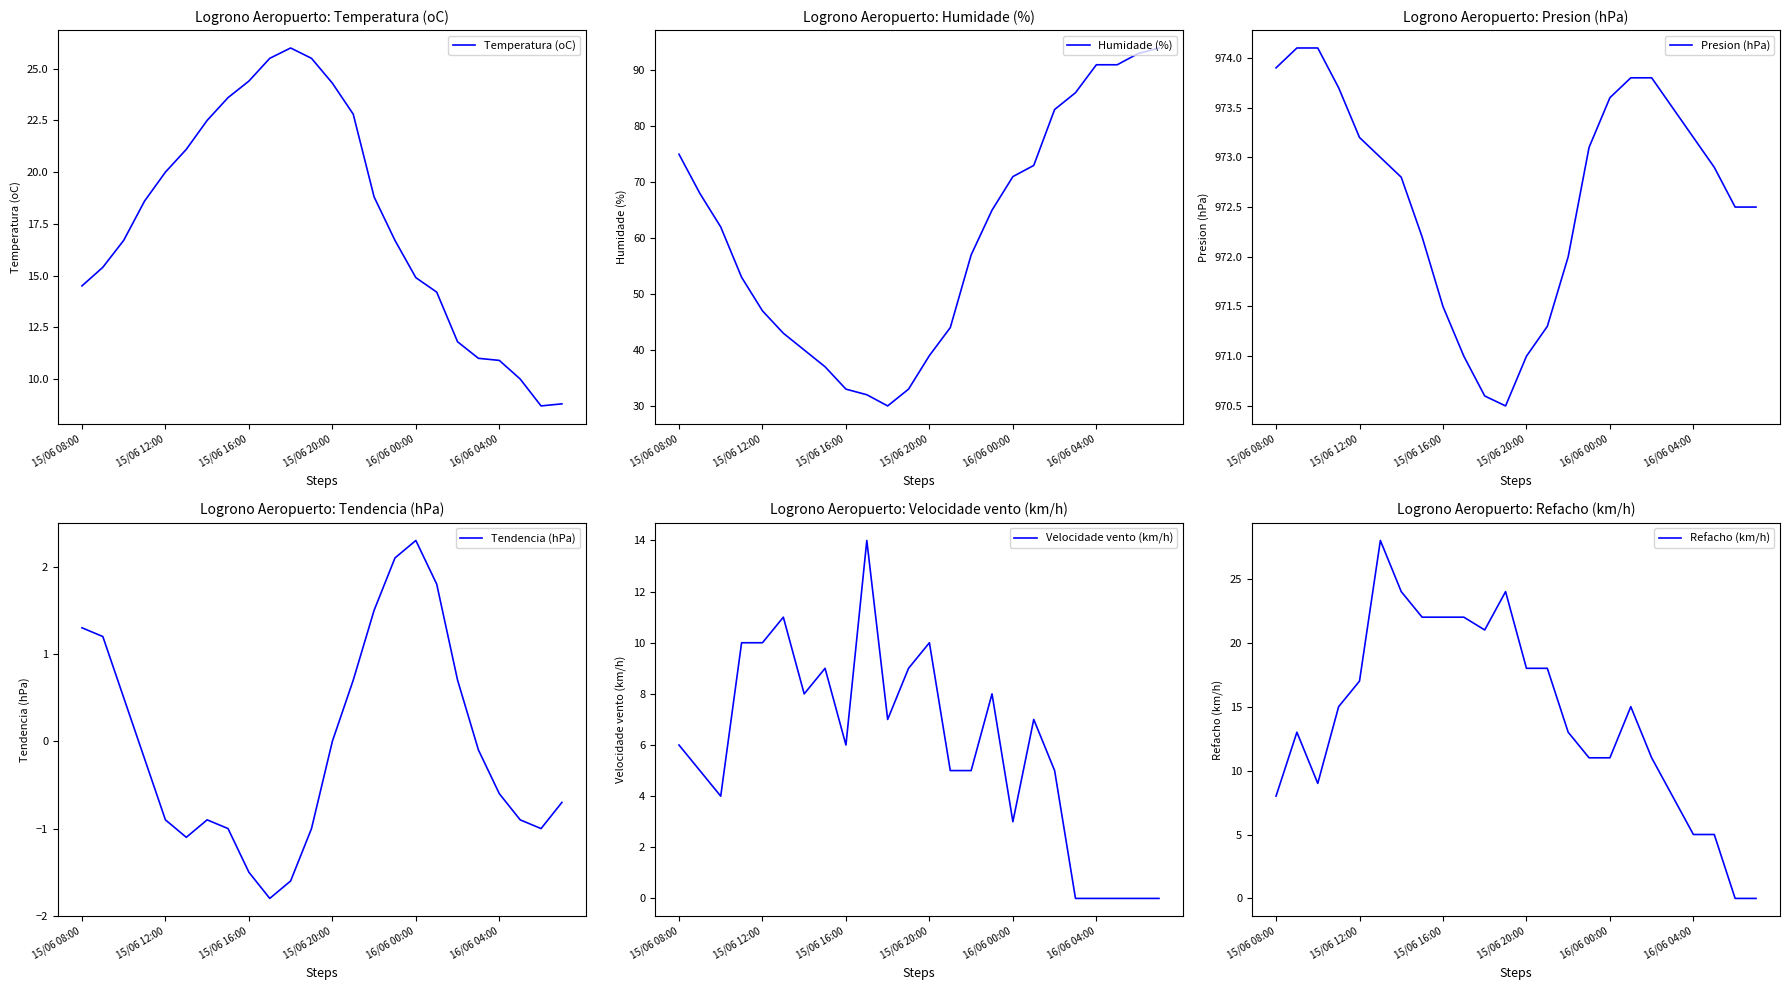

What is the sum of the Temperatura (oC) values at 15 and 6?

39.2